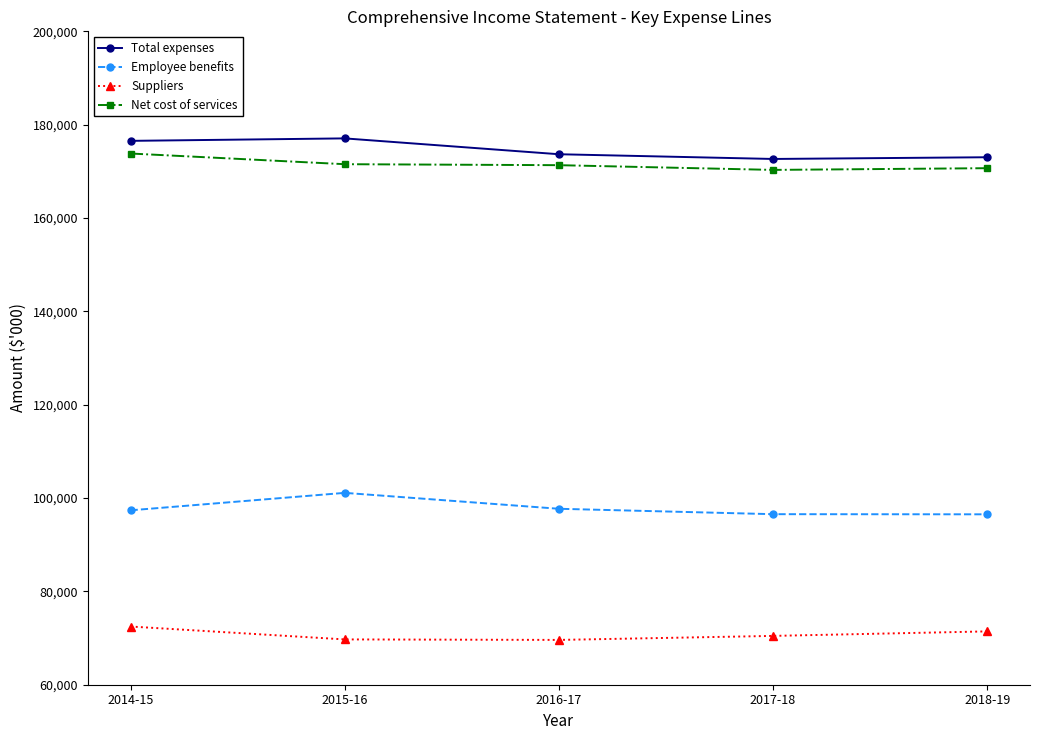

True or false: Net cost of services and Total expenses cross at least once.

False